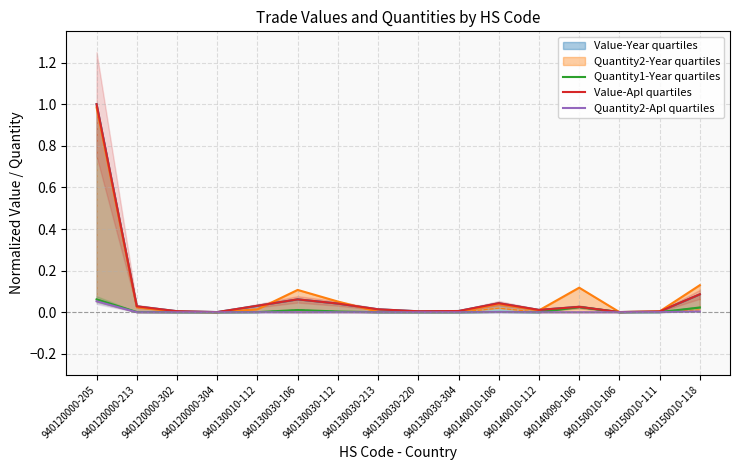

How many lines are shown in the chart?

3